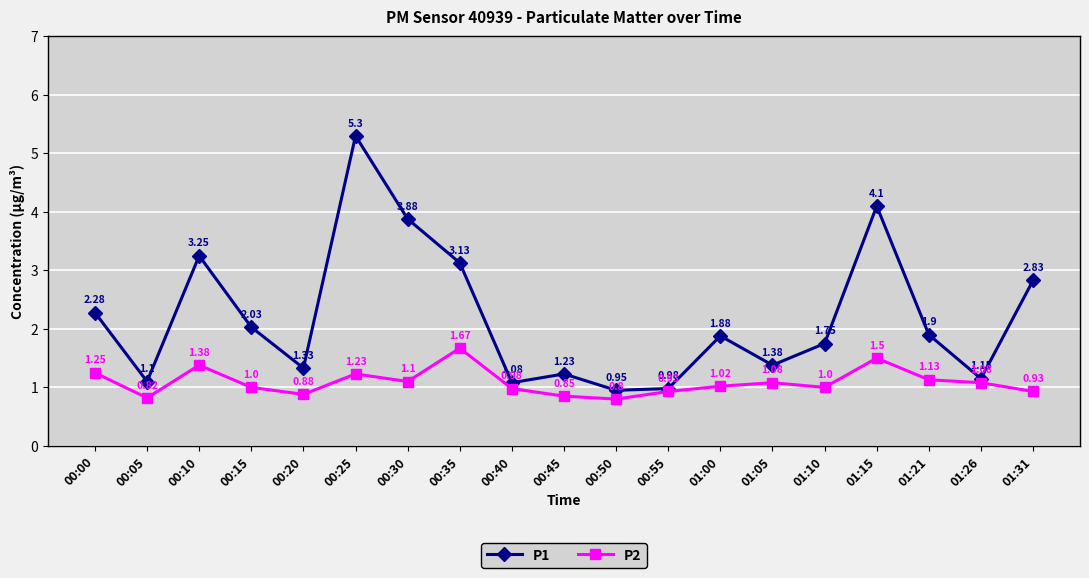

Which series has the largest total across all categories?

P1